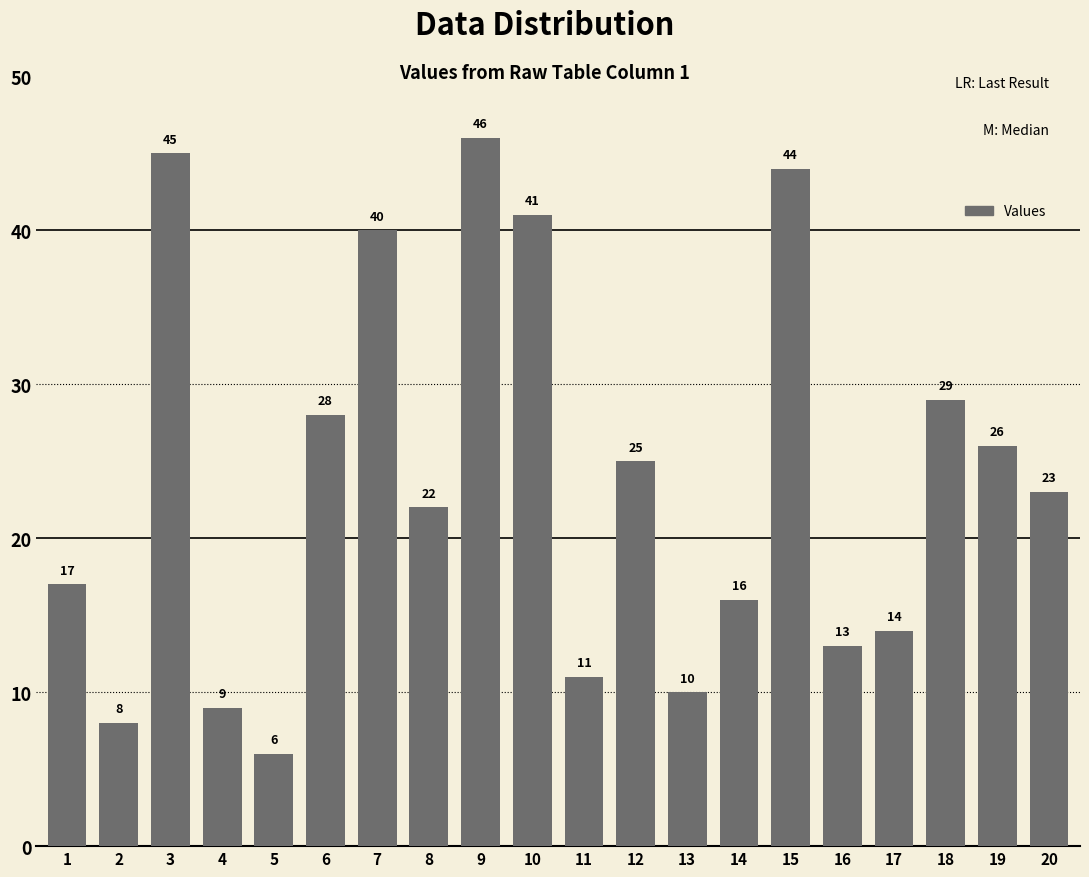

What is the difference between the maximum and minimum values?

40